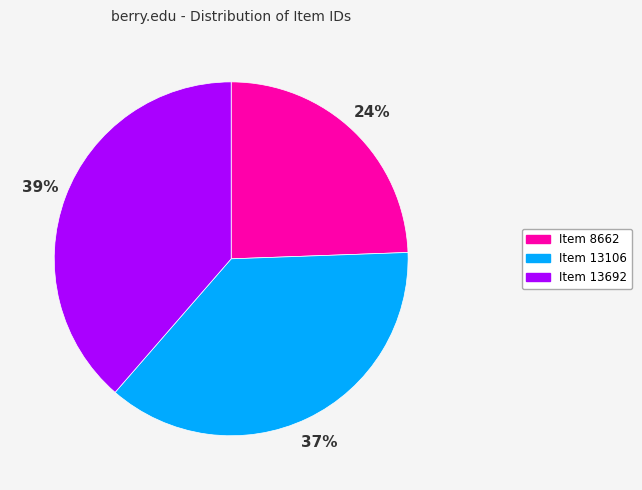

Is there a majority slice in this chart?

No